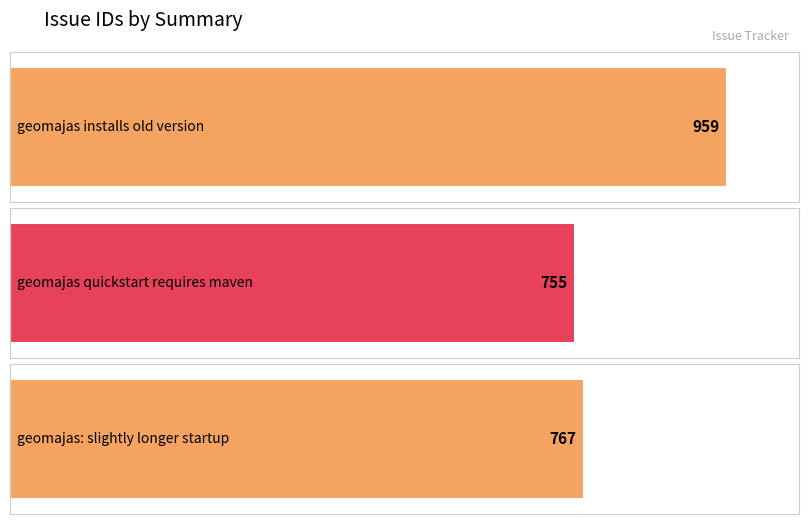

Between geomajas quickstart requires maven and geomajas: slightly longer startup, which is larger?

geomajas: slightly longer startup